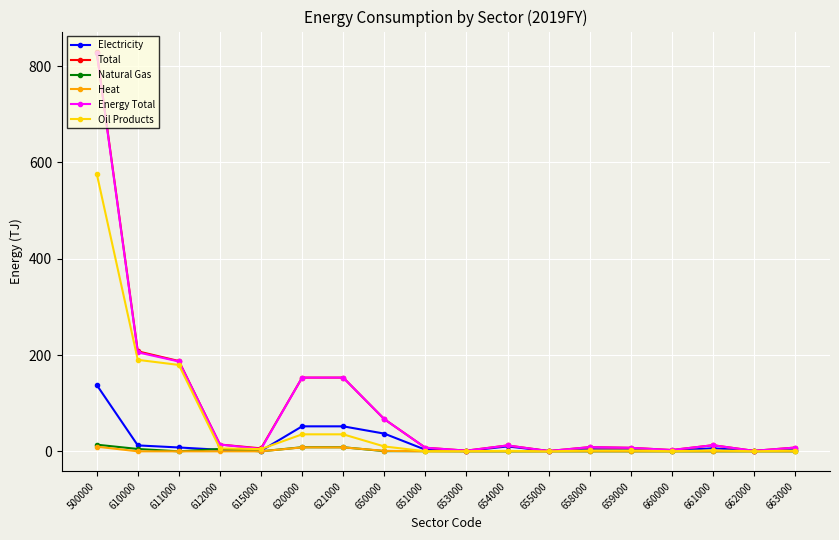

Is this an area chart (filled region under the line)?

No